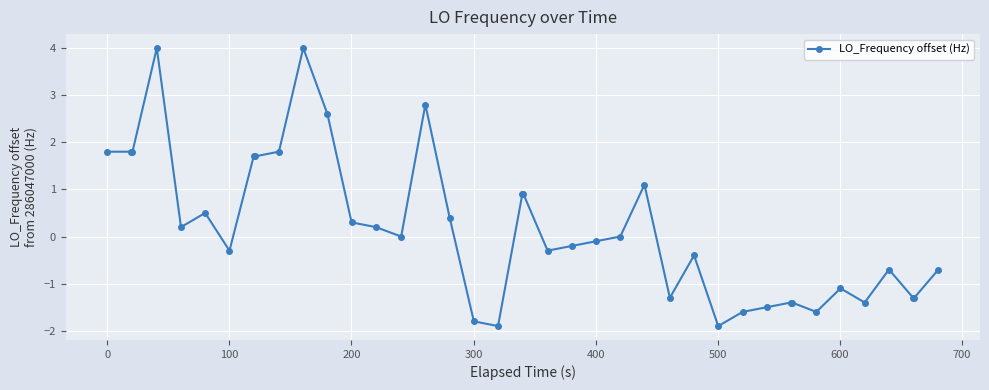

What is the difference between the maximum and second lowest values?

5.9